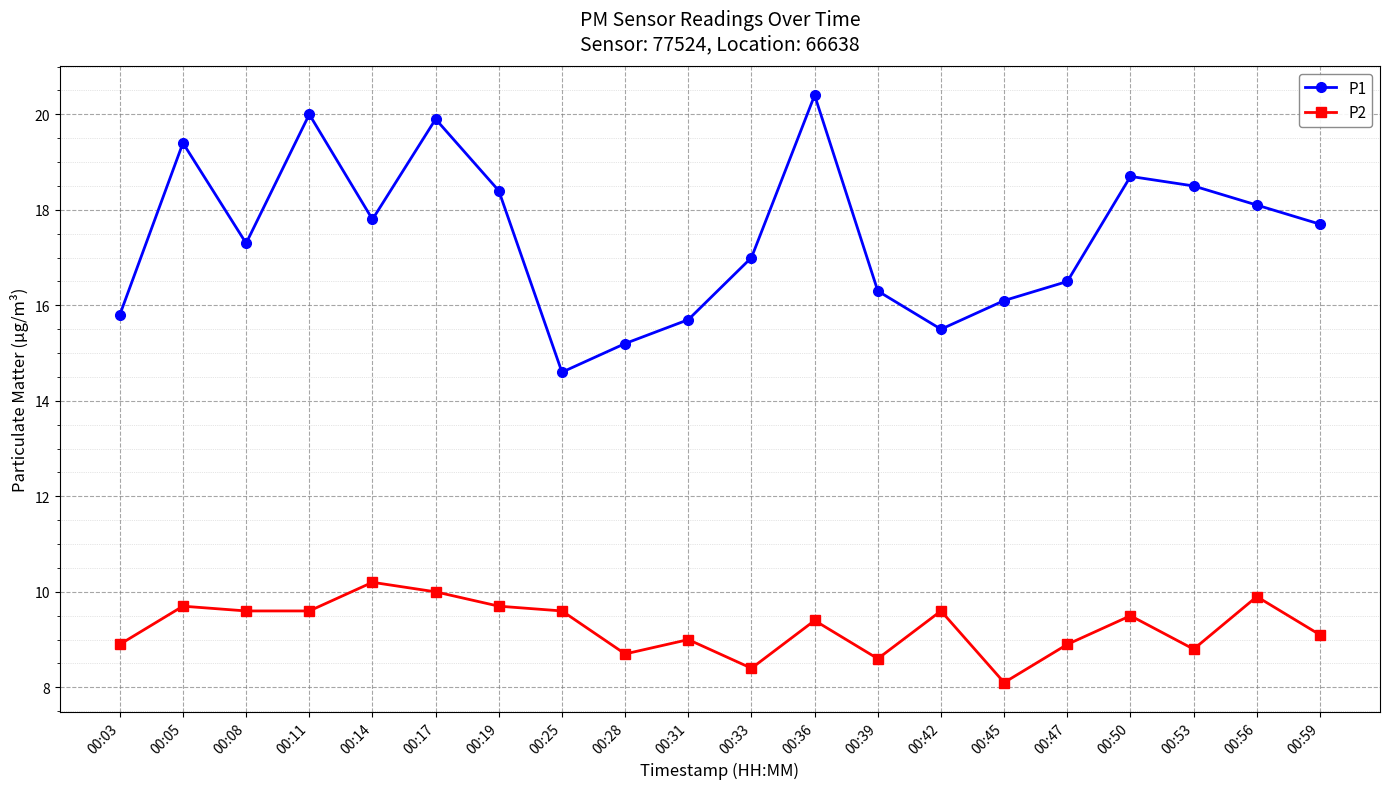

At 00:42, list the series in order from largest to smallest.

P1, P2